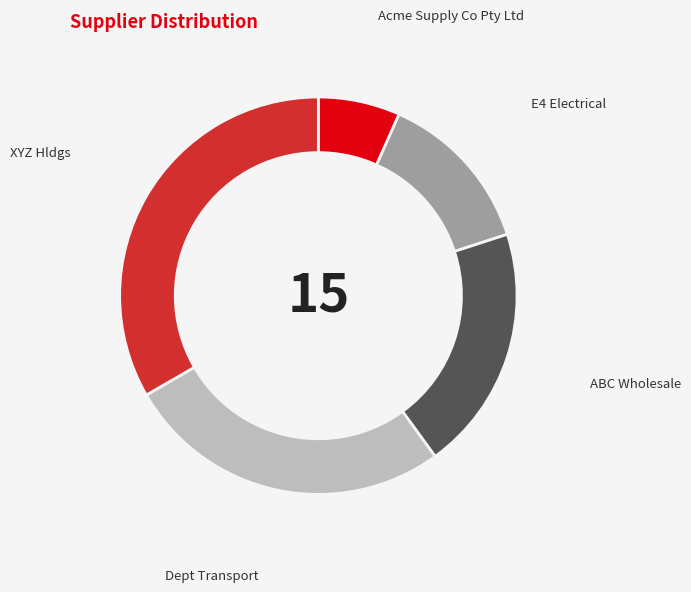

Combined, do E4 Electrical and Dept Transport account for over 50%?

No